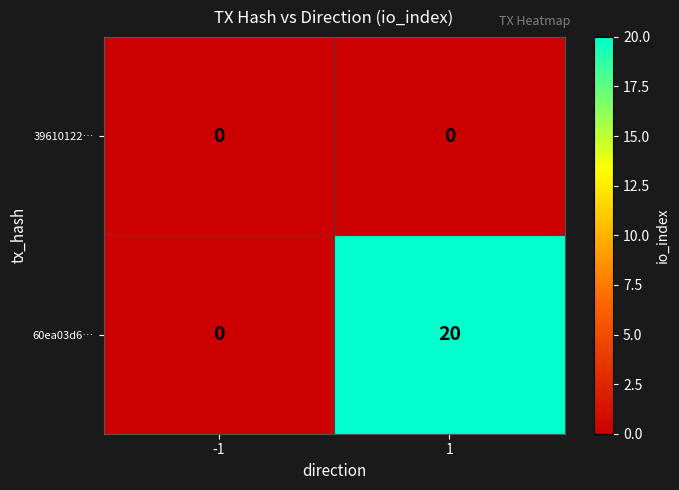

What is the total value across all series at 1?

20